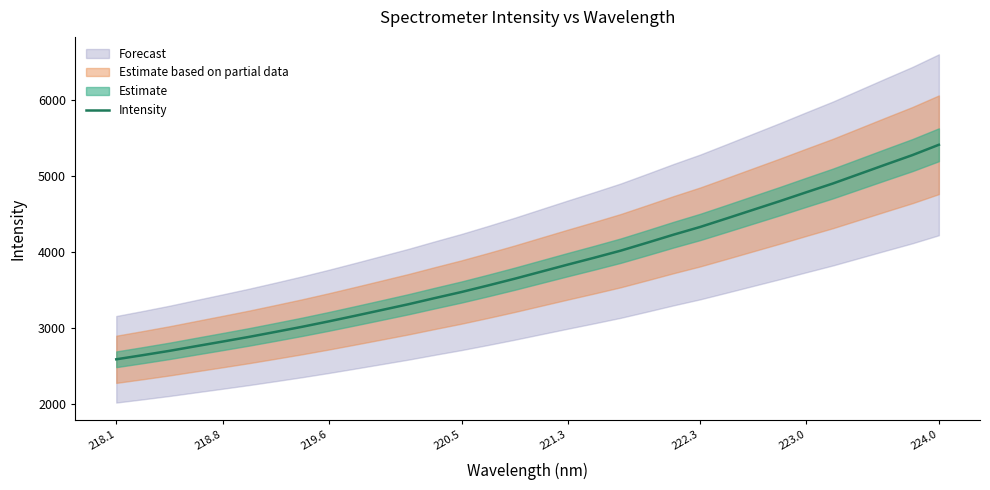

What is the difference between the maximum and second lowest values?

2768.8